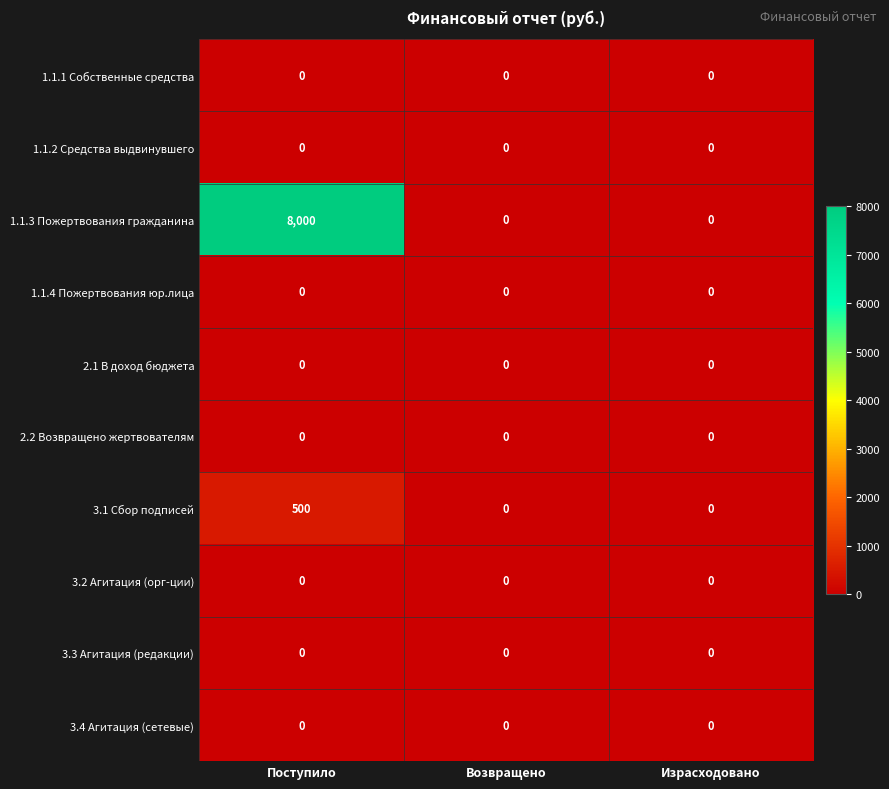

What is the greatest value displayed?

8000